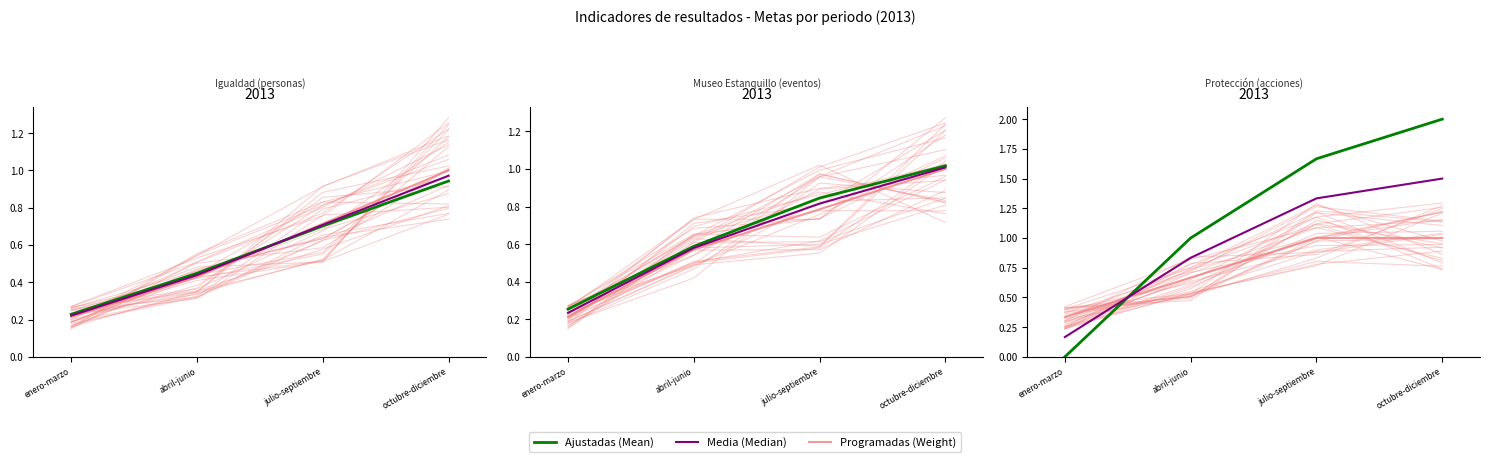

What is the average value of the Ajustadas series?

1.2